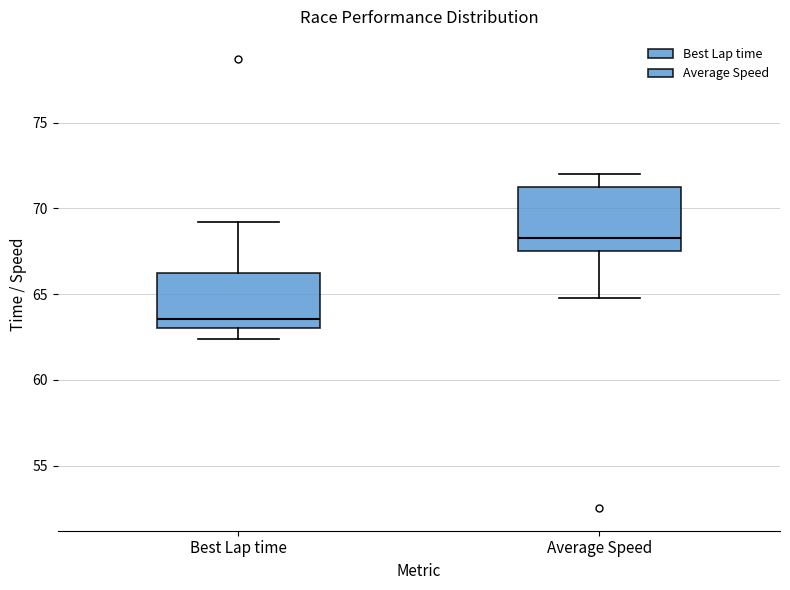

Which box's median line is the highest?

Average Speed